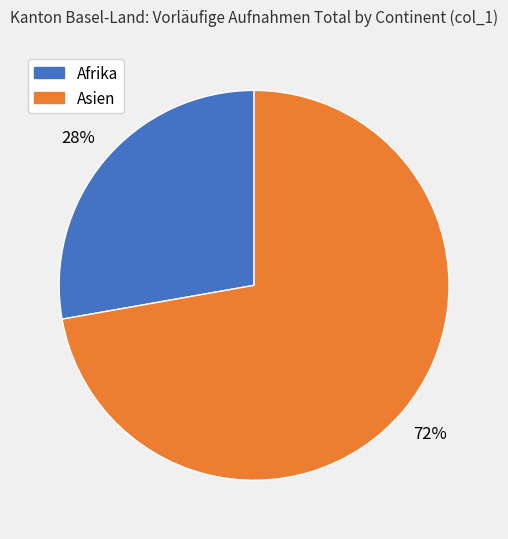

Which slice is the largest?

Asien